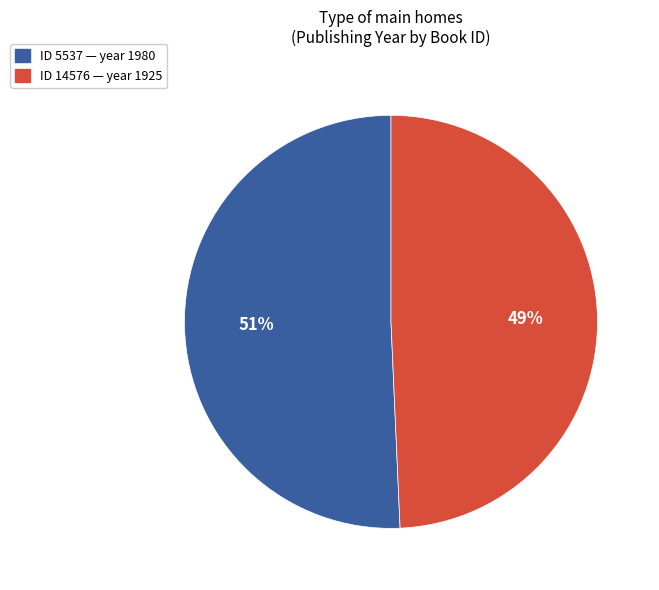

Is there any slice that represents more than half of the pie?

Yes